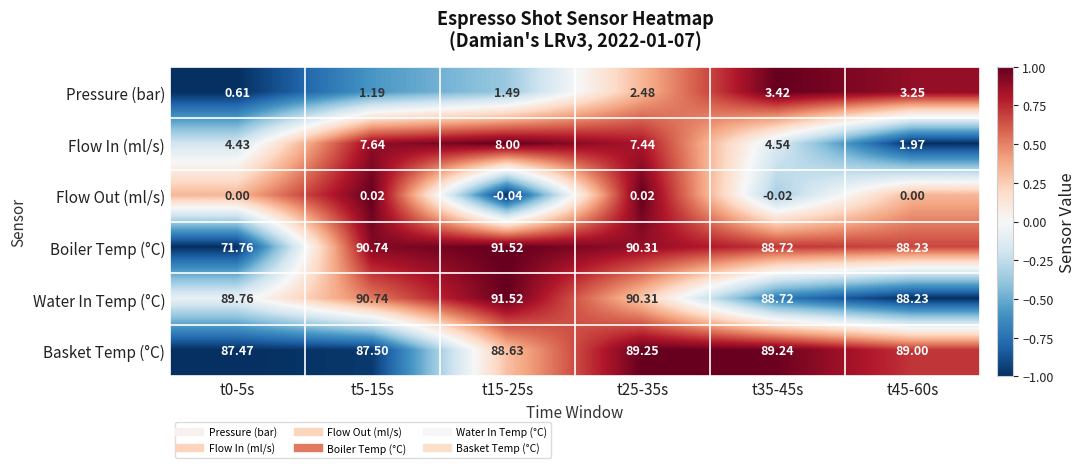

How many categories are shown in the chart?

6